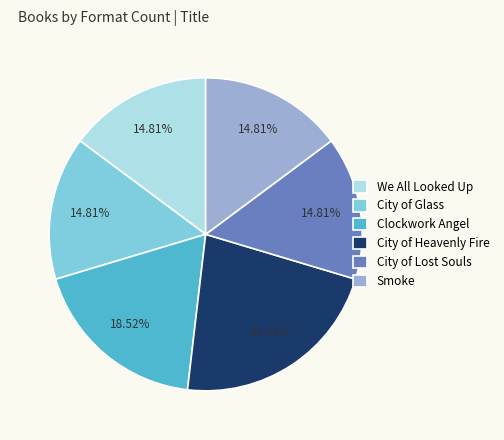

Which slice is the largest?

City of Heavenly Fire